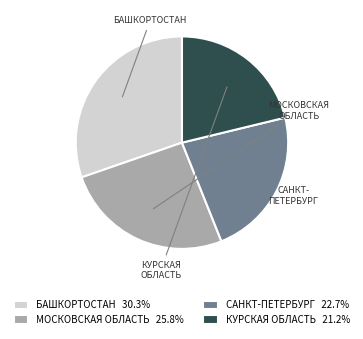

Approximately how many times larger is the value at МОСКОВСКАЯ ОБЛАСТЬ 25.8% compared to КУРСКАЯ ОБЛАСТЬ 21.2%?

1.2